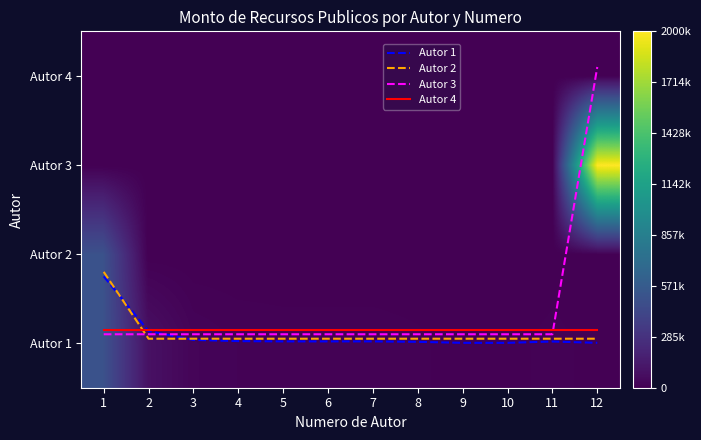

Where is Autor 1 nearest to the value 251250?

2